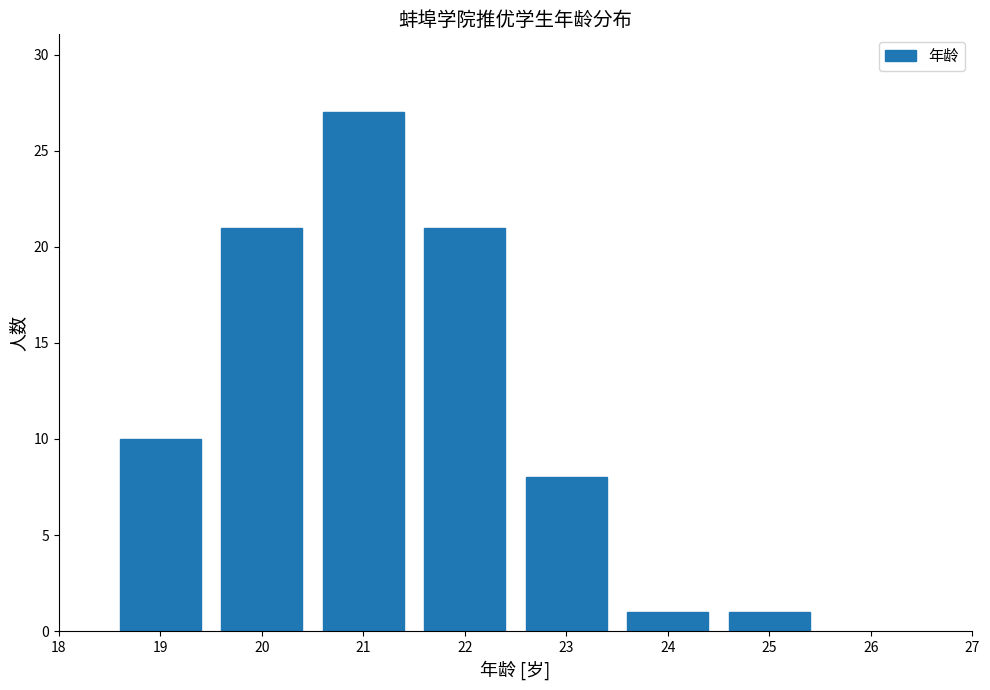

Reading left to right, transcribe all the data shown in this chart.

10	21	27	21	8	1	1